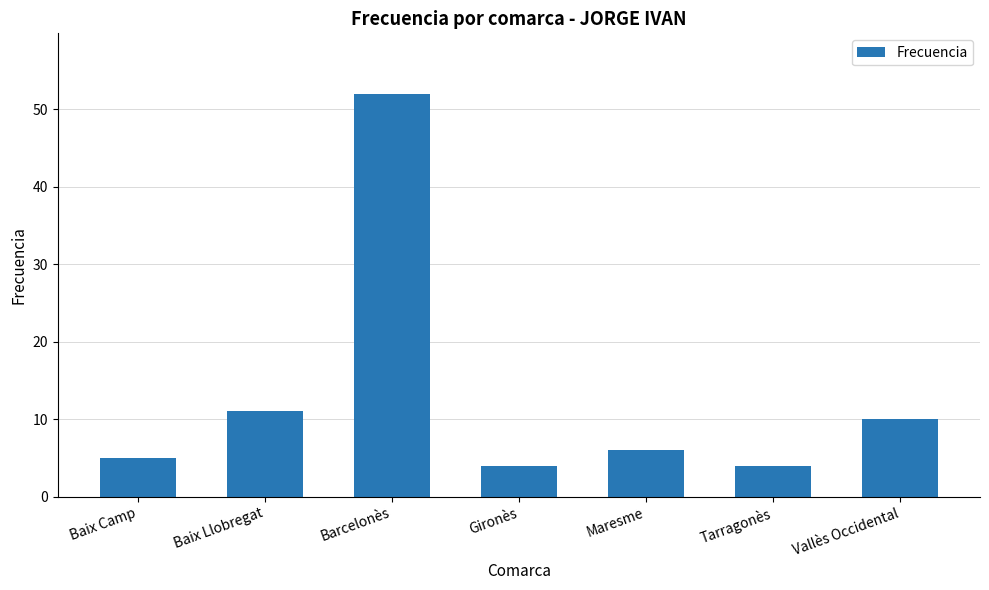

What value does the data have at Vallès Occidental?

10